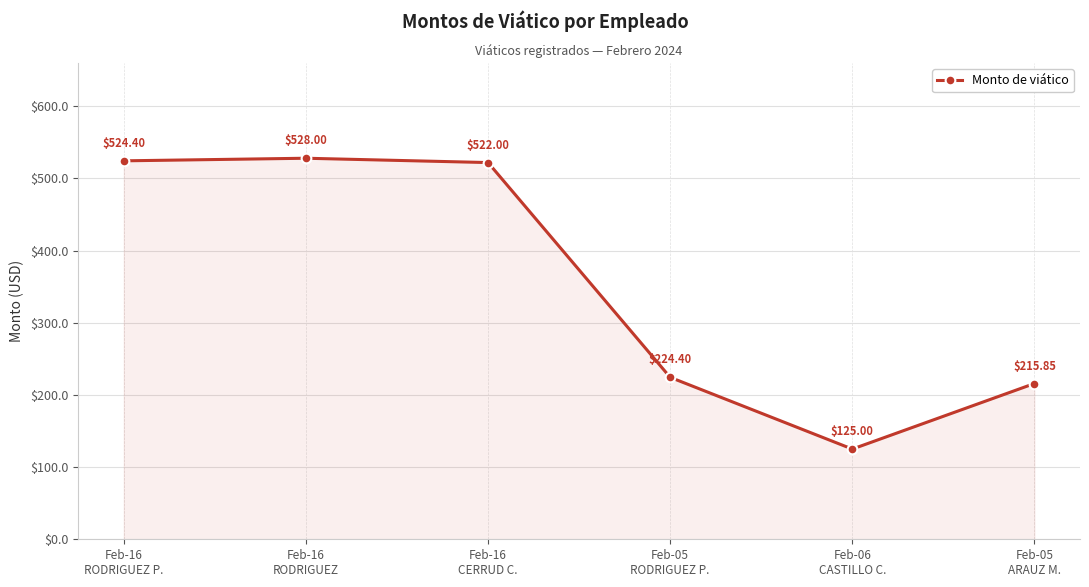

True or false: the data has more than 2 interior local peaks.

False